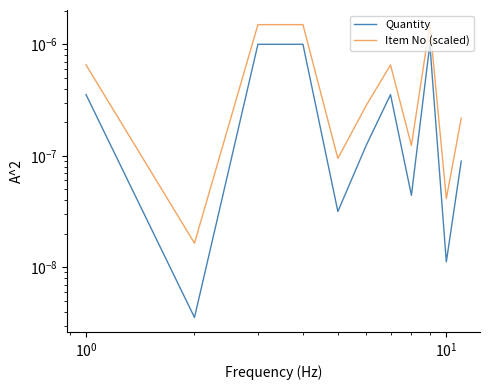

True or false: Item No (scaled) has more than 2 interior local peaks.

False